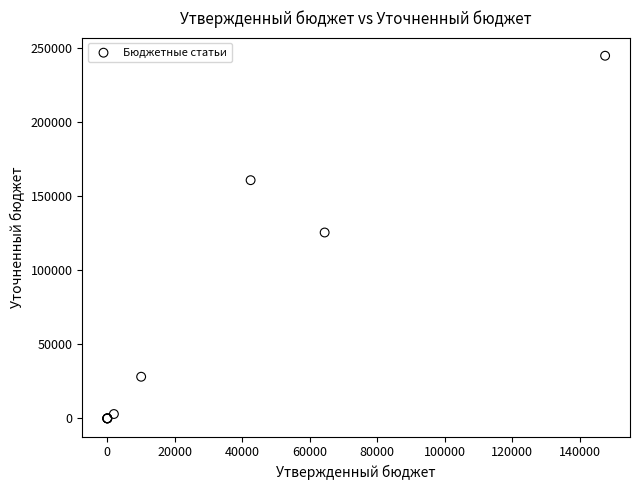

What Y value in the scatter plot is closest to 122229?

125302.9